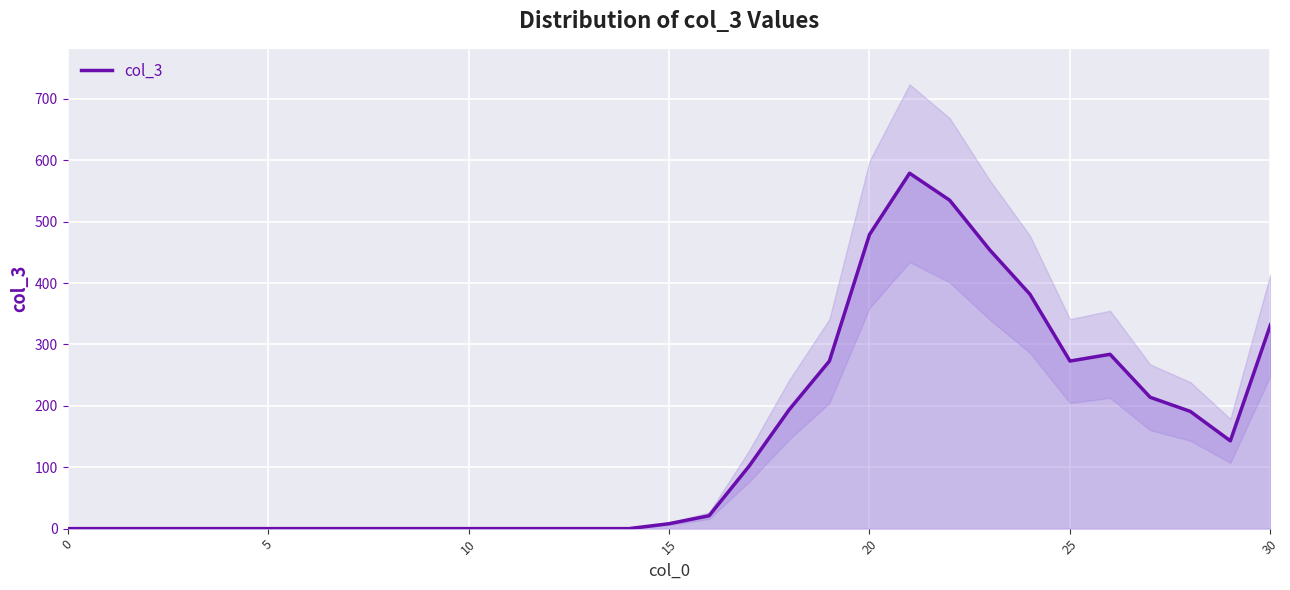

The chart shows a value of 0 at 8. True or false?

True